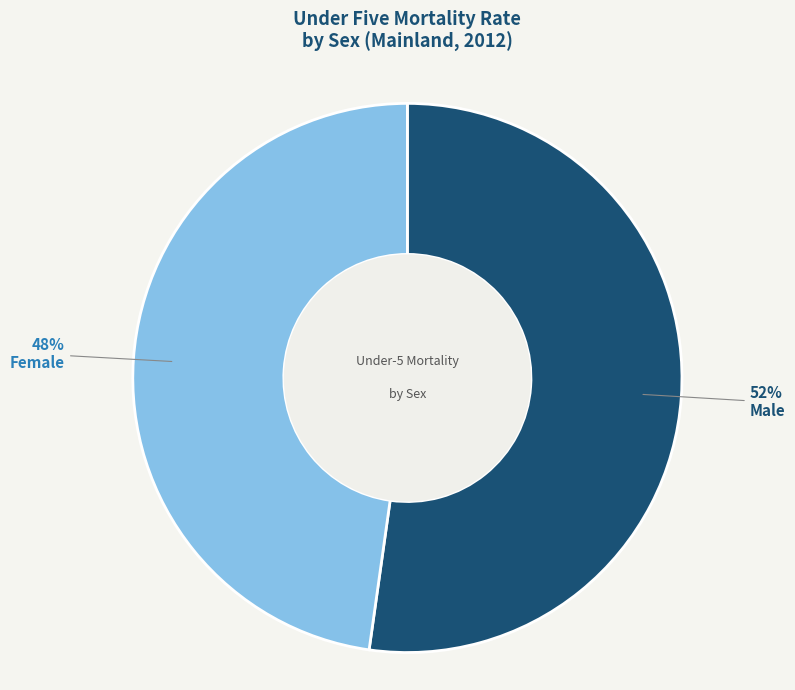

Which slice represents more than half of the pie?

Male